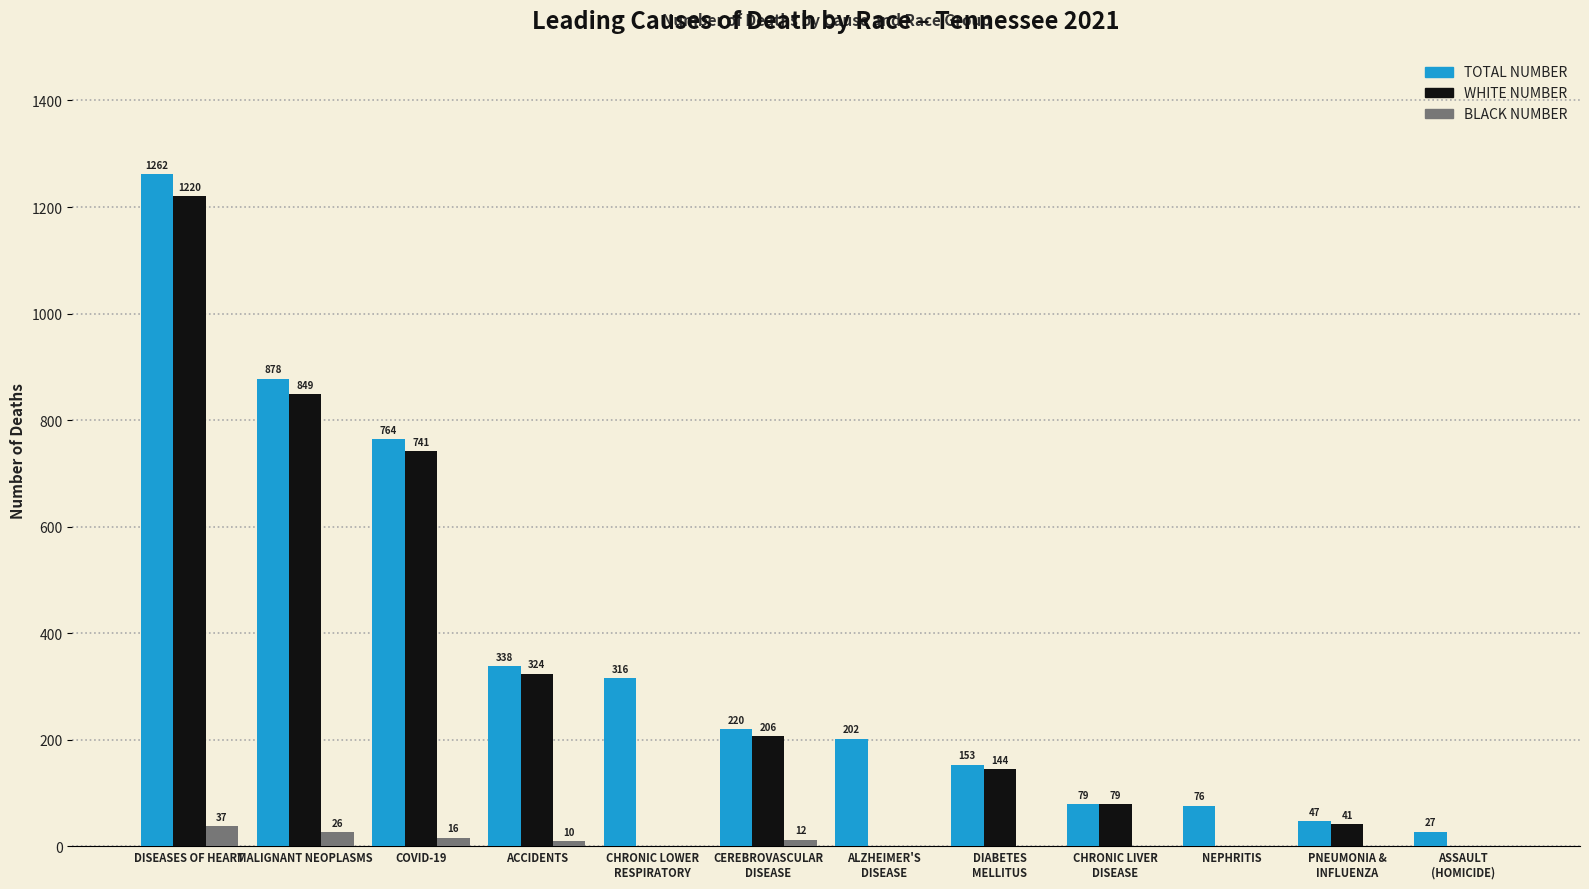

Does the chart contain stacked bars?

No